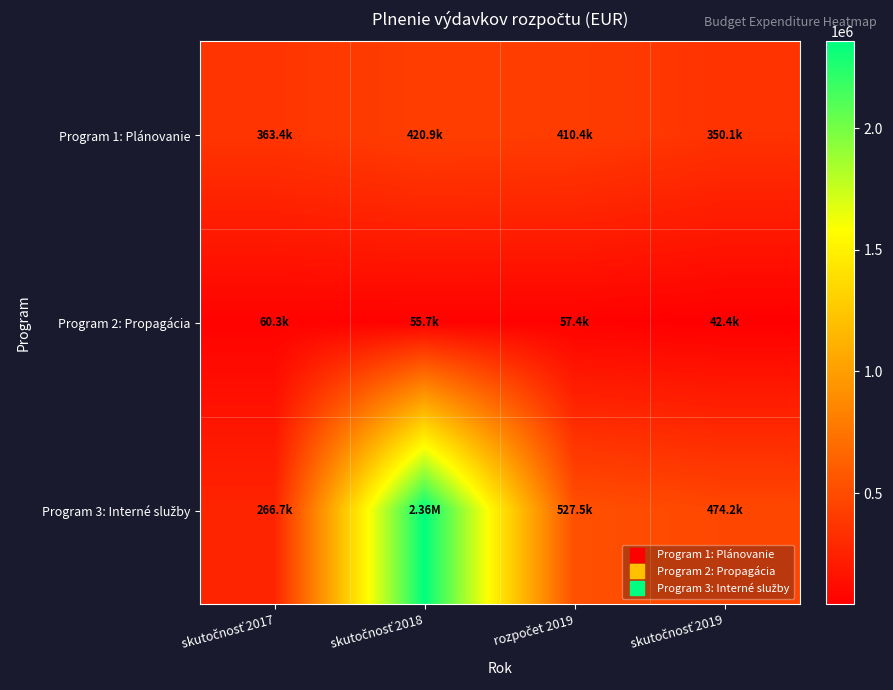

At which category is the sum across all series the highest?

skutočnosť 2018